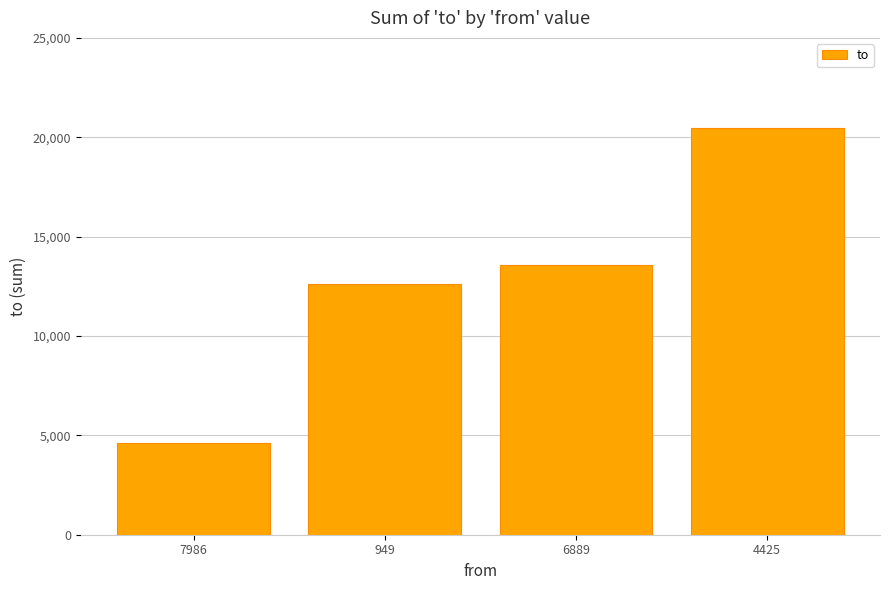

How many distinct data groups are displayed?

1